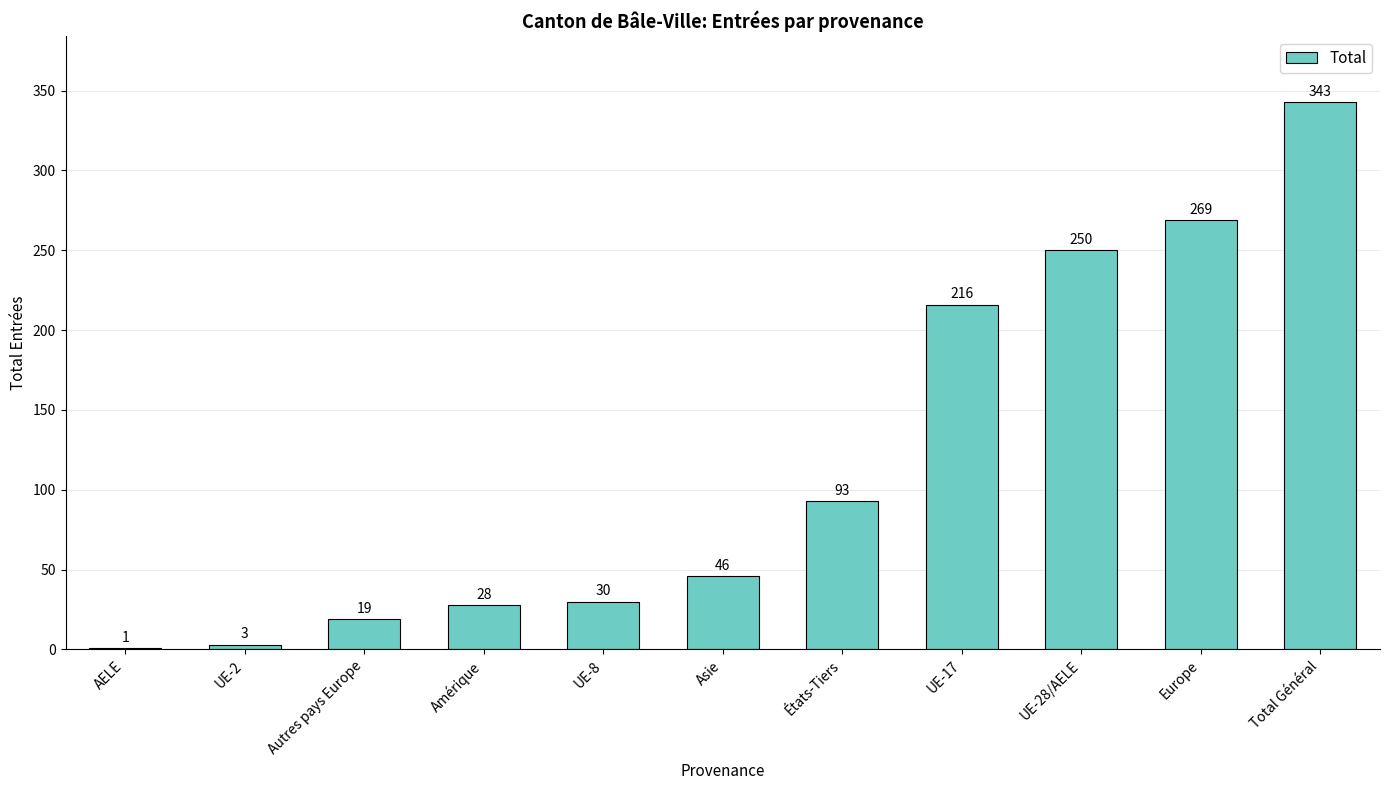

Approximately how many times larger is the value at Total Général compared to États-Tiers?

3.7